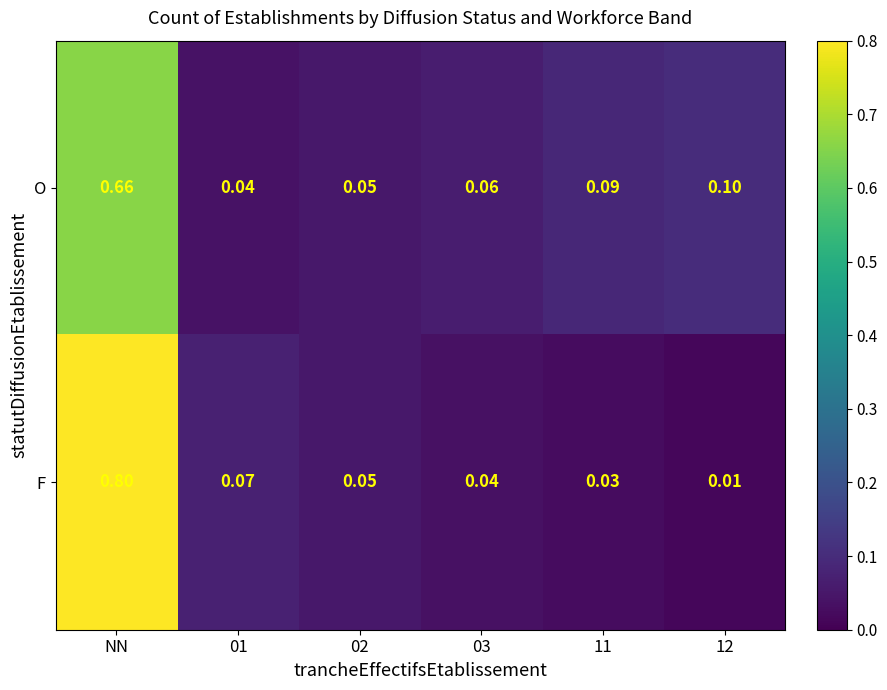

Rank the series by their maximum value, from lowest to highest.

O, F